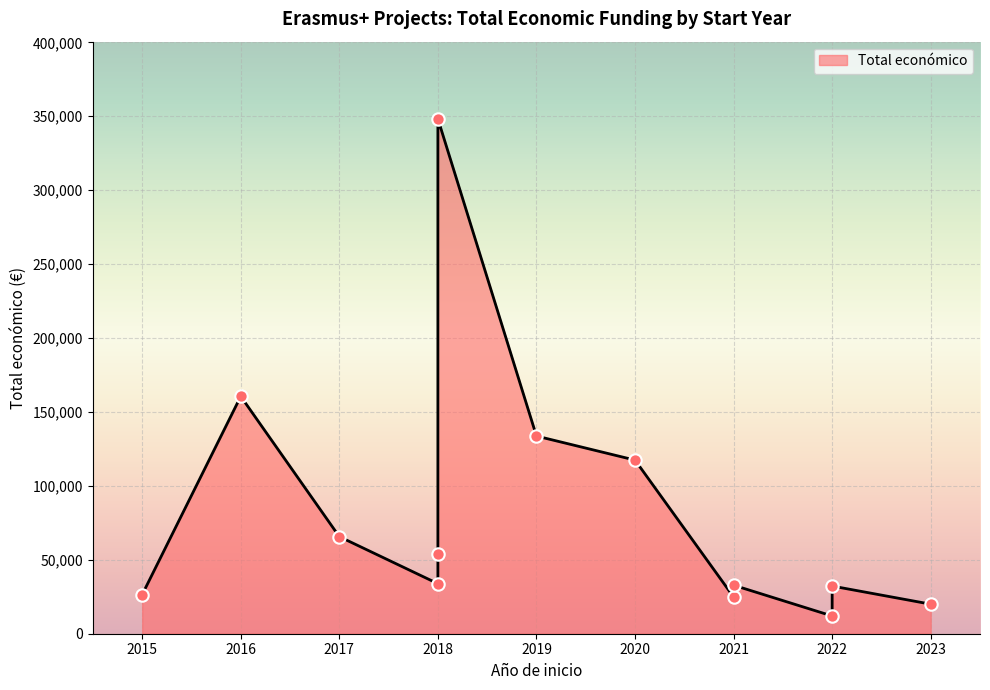

Which has a higher value, 2017 or 2015?

2017